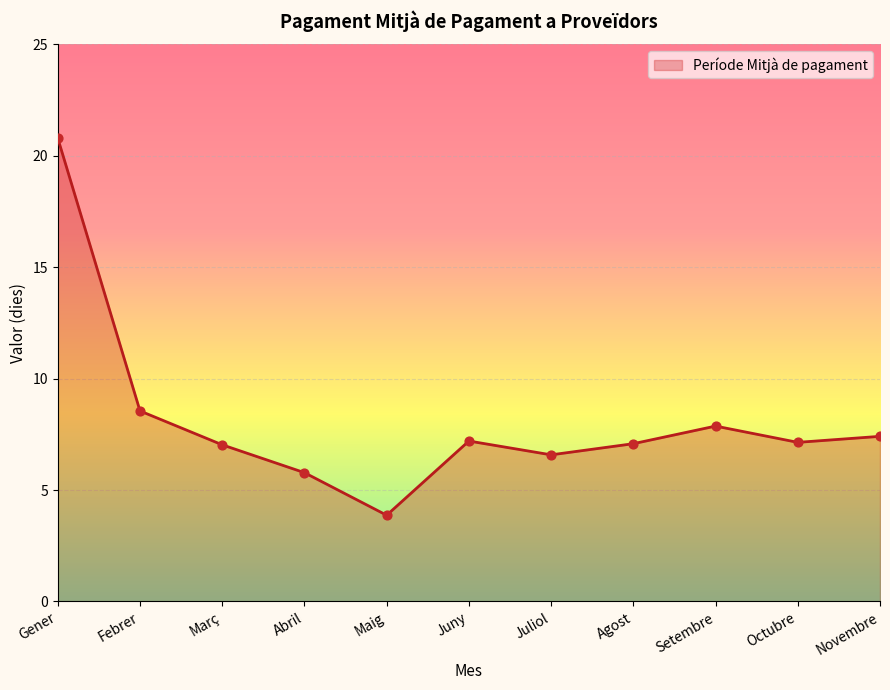

Between Maig and Octubre, which is larger?

Octubre